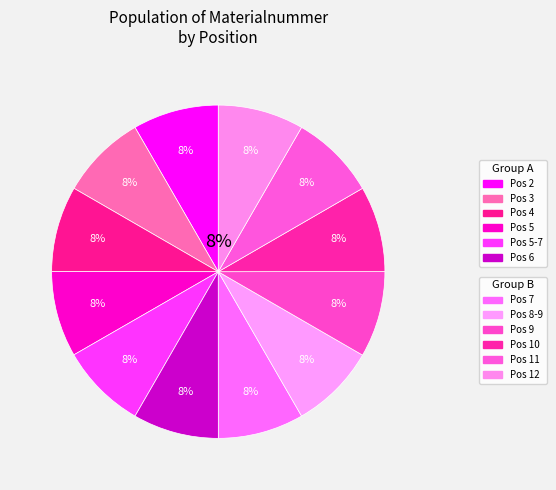

Combined, what portion of the pie is 8-9 and 2?

16.7%